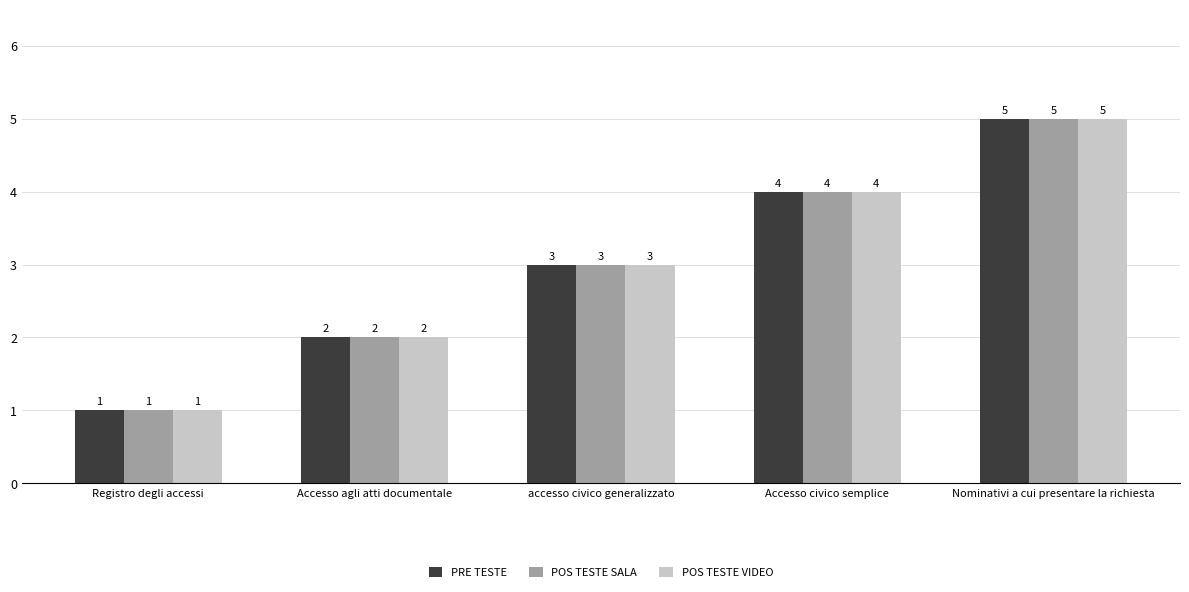

Which category has the lowest value in the POS TESTE SALA series?

Registro degli accessi